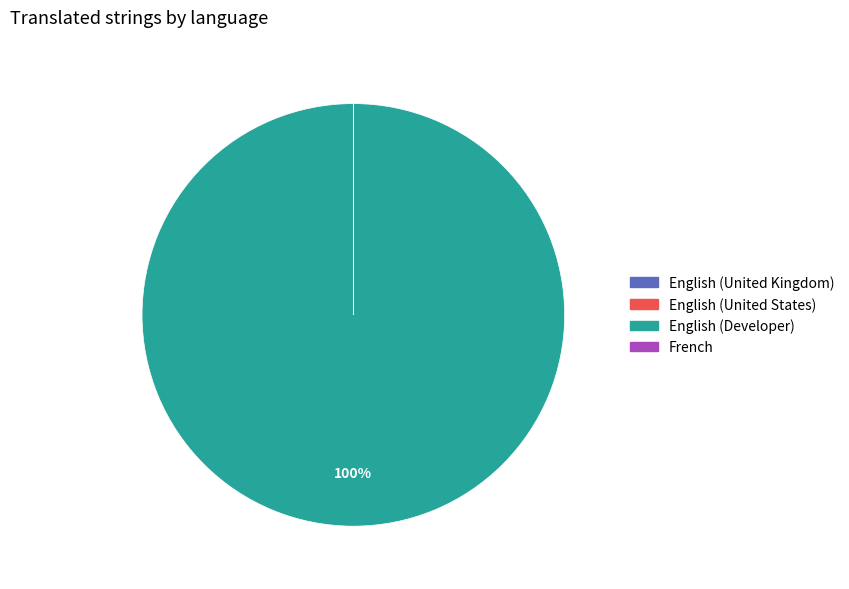

Is it true that English (Developer) is 100% of the pie?

True